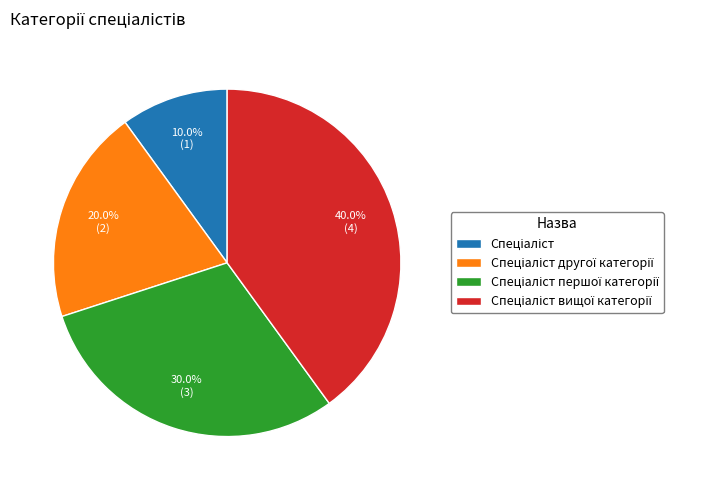

Does any single category account for the majority?

No